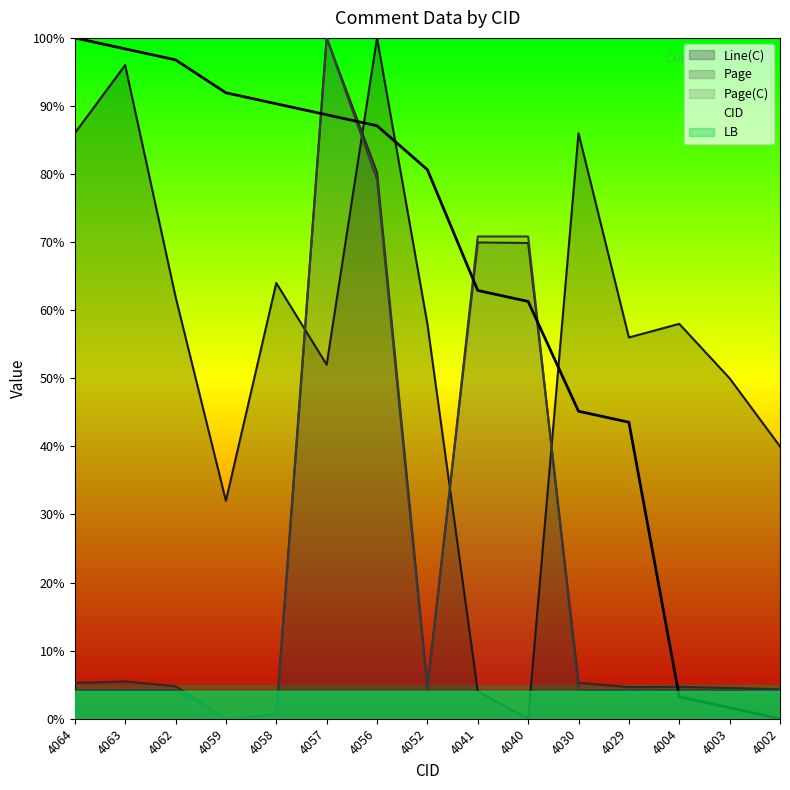

Between 4030 and 4040, which is larger?

4040